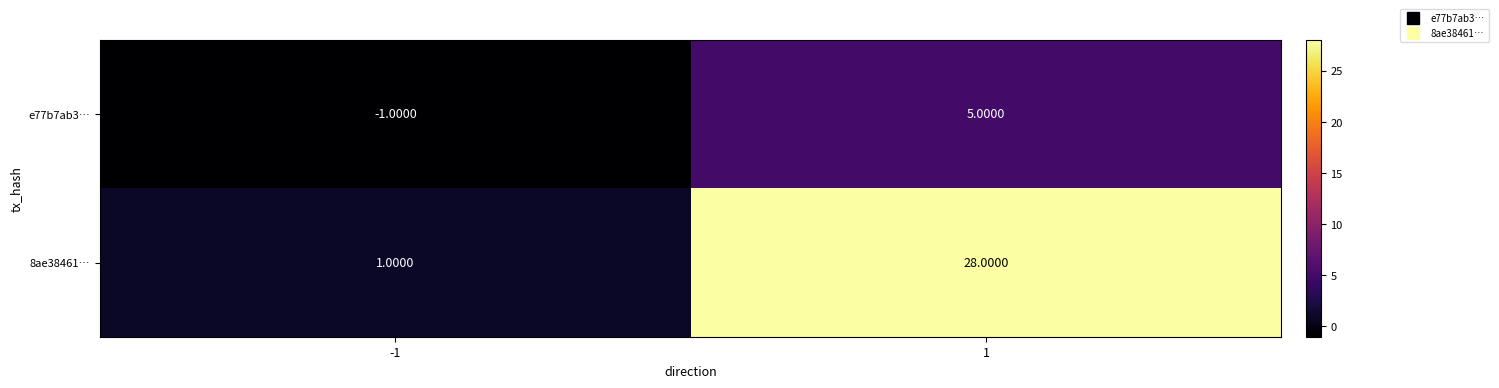

What is the total value across all series at 1?

33